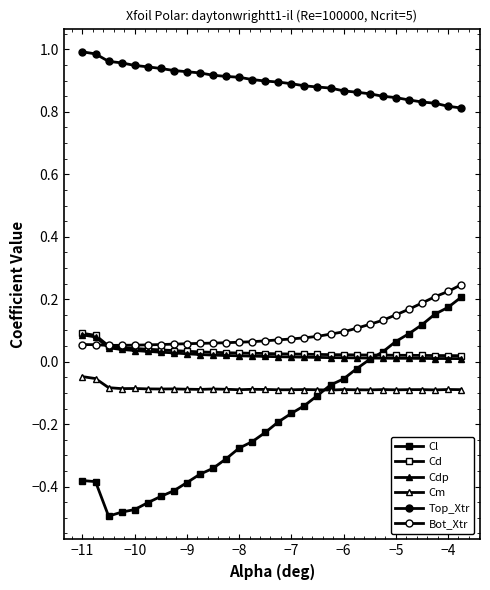

In Bot_Xtr, how many points are lower than both neighbors (excluding endpoints)?

1